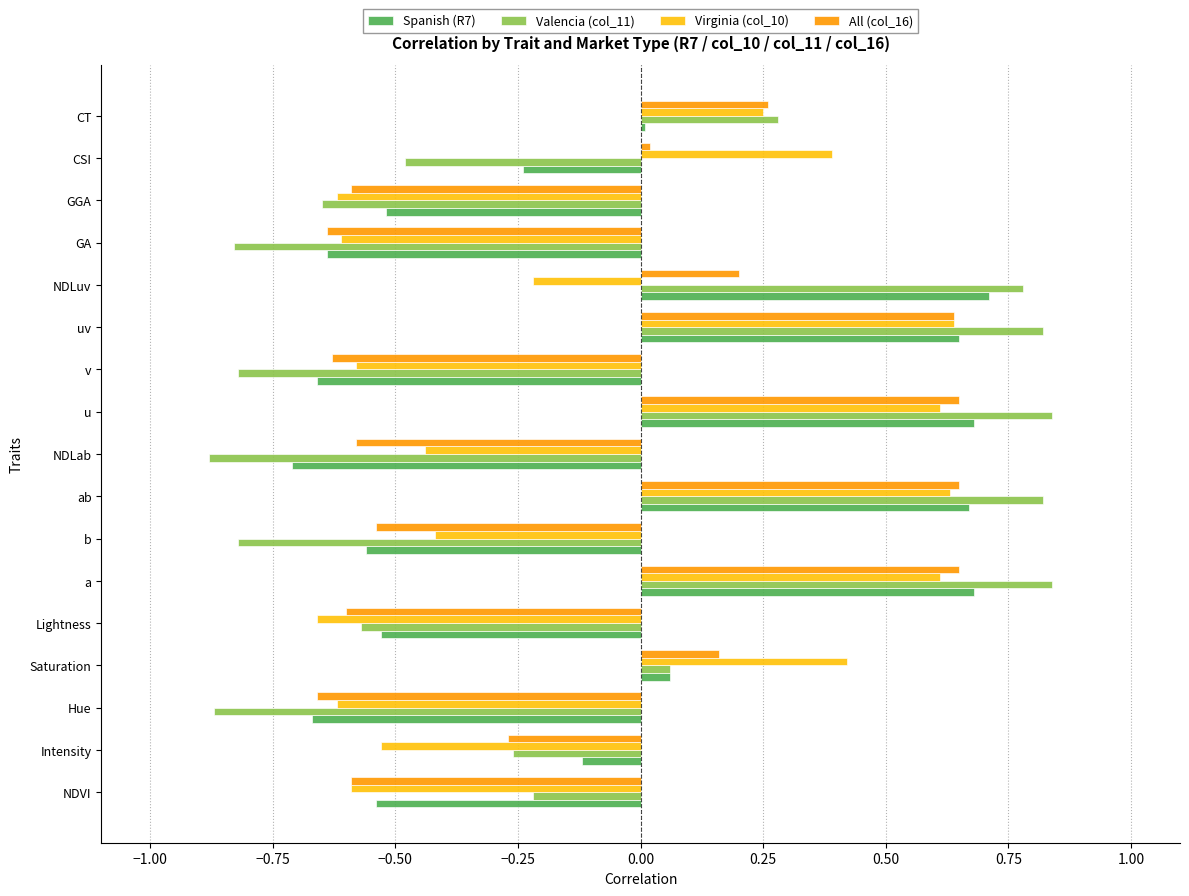

Which series changed the most between b and GA?

Virginia (col_10)